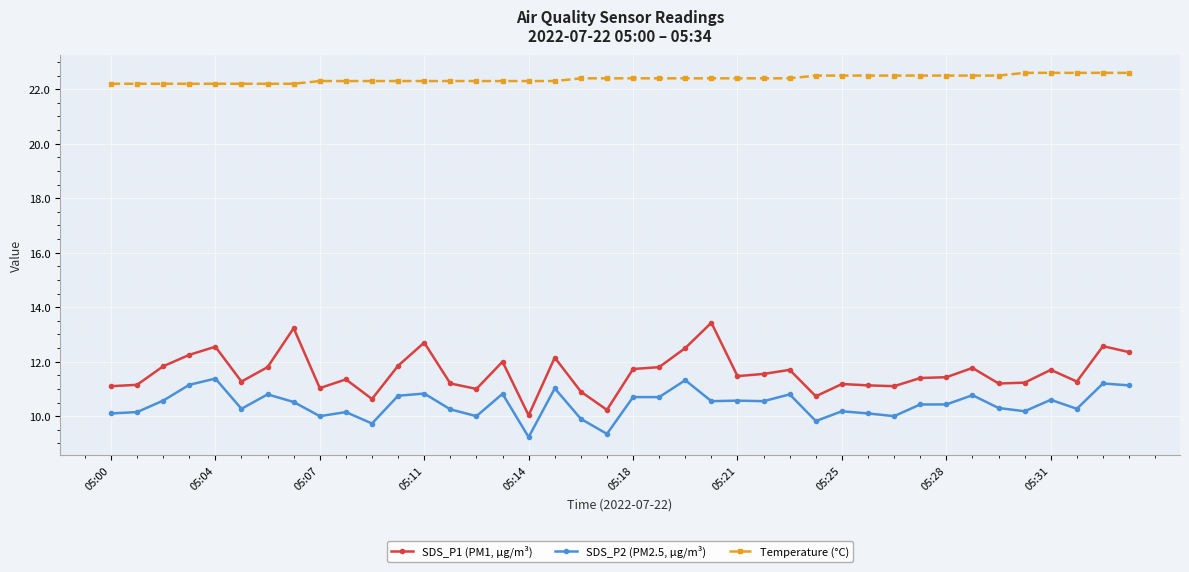

What is the maximum value for SDS_P1 (PM1, µg/m³)?

13.4